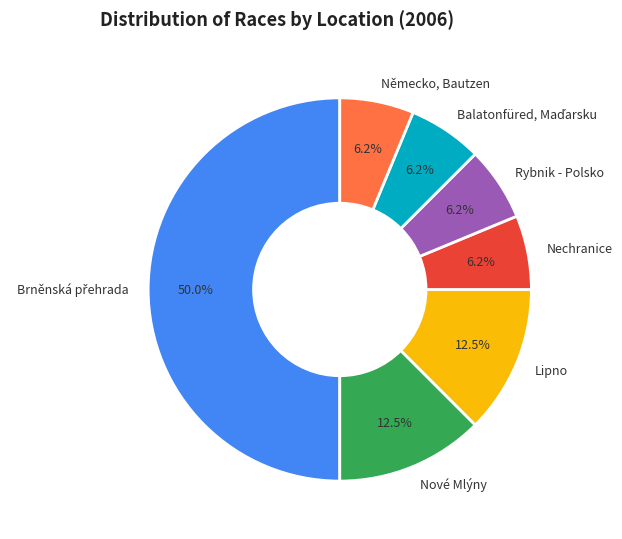

Is Nové Mlýny the majority of the pie?

No